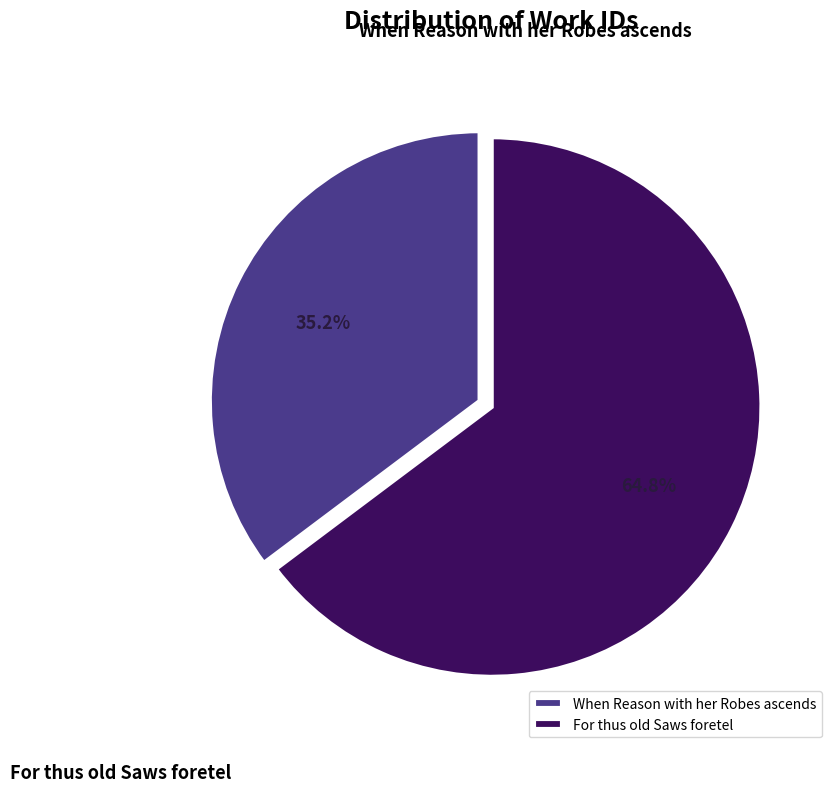

Is there a majority slice in this chart?

Yes